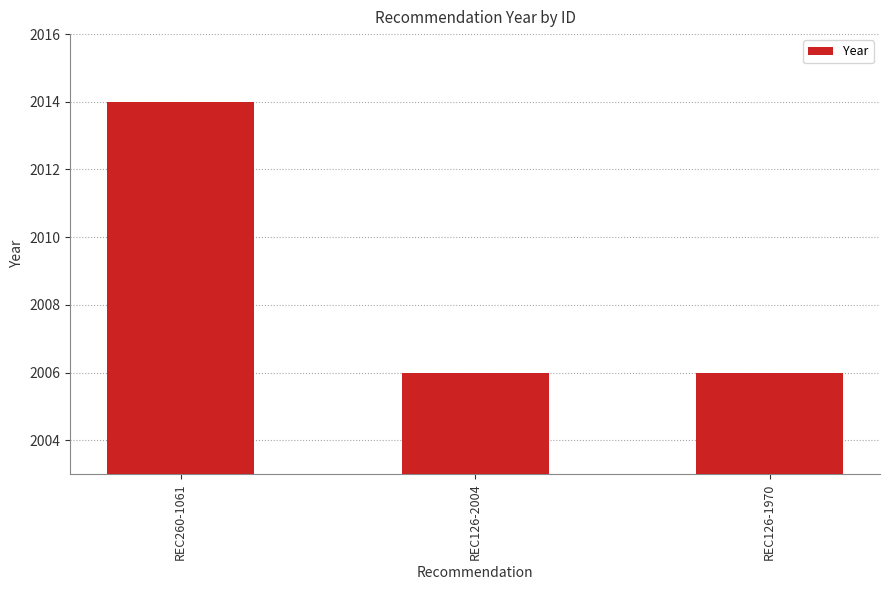

How many values are between 2006 and 2014?

3